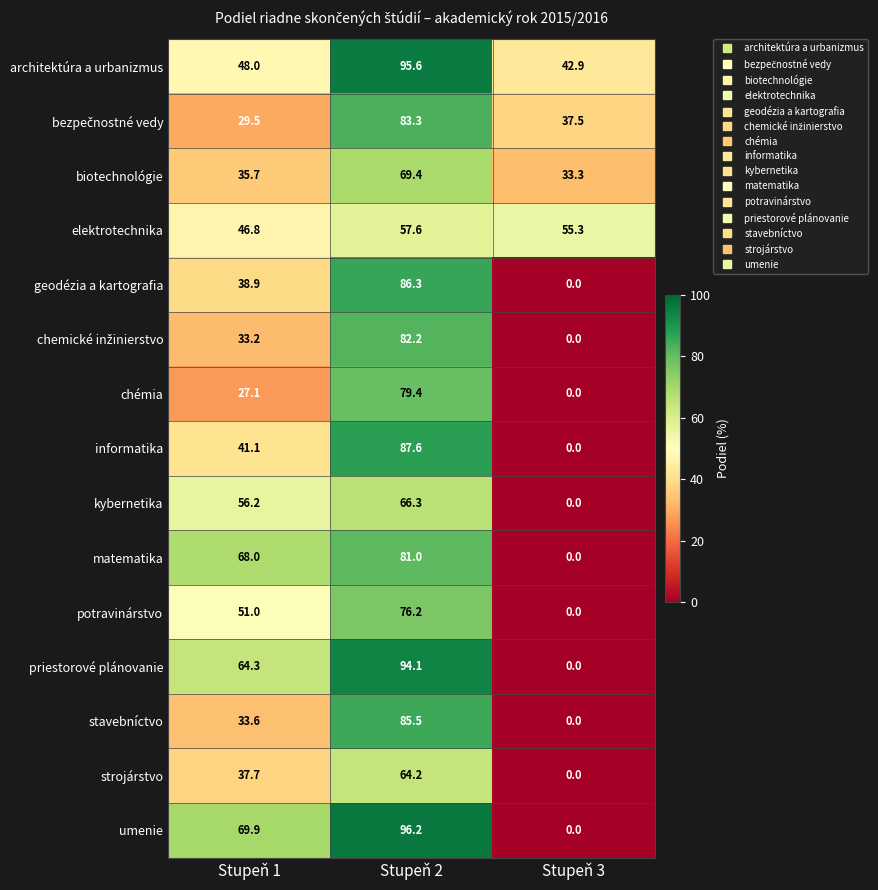

What is the sum of all geodézia a kartografia values?

125.2